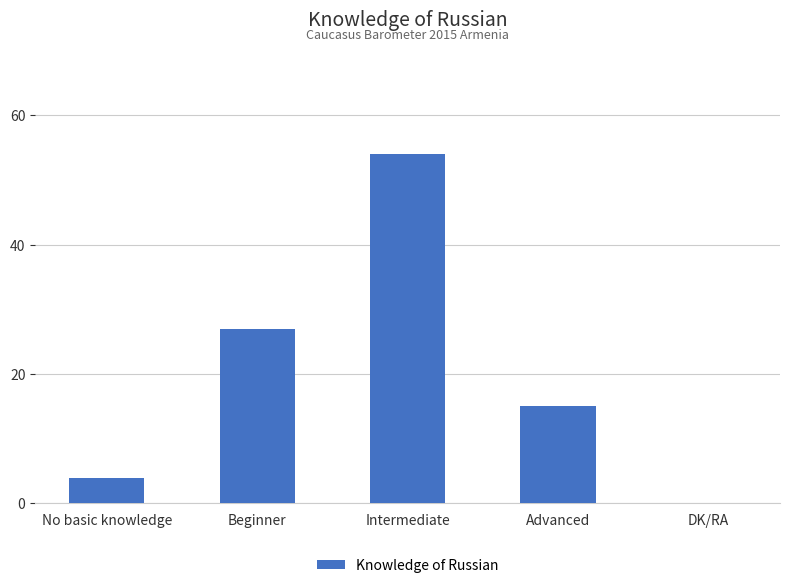

How many categories are shown in the chart?

5